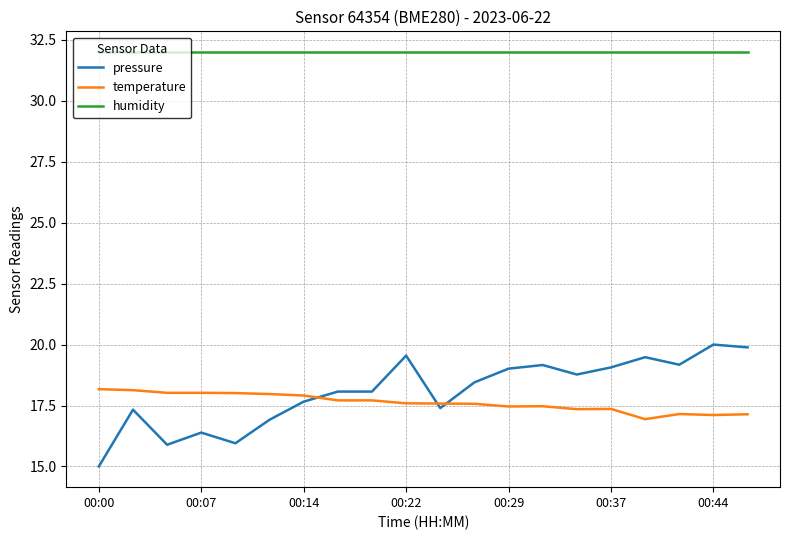

True or false: temperature and humidity cross at least once.

False